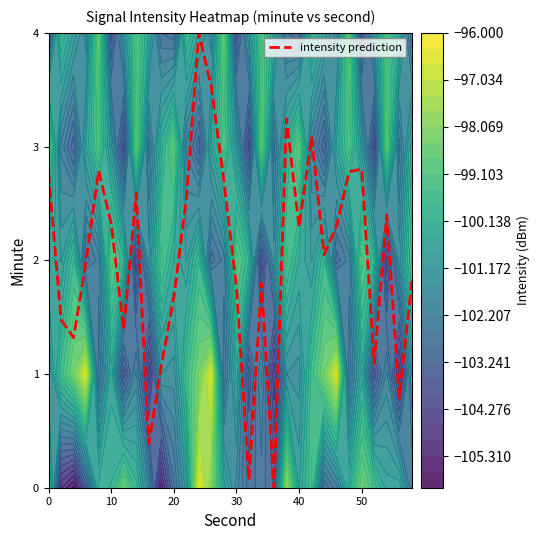

Reading right to left, extract all data points from this chart.

1.8	0.8	2.4	1.1	2.8	2.8	2.3	2.0	3.1	2.3	3.2	0.0	1.8	0.1	1.8	2.7	3.5	4.0	2.5	1.7	1.1	0.4	2.6	1.4	2.3	2.8	2.0	1.3	1.5	2.8